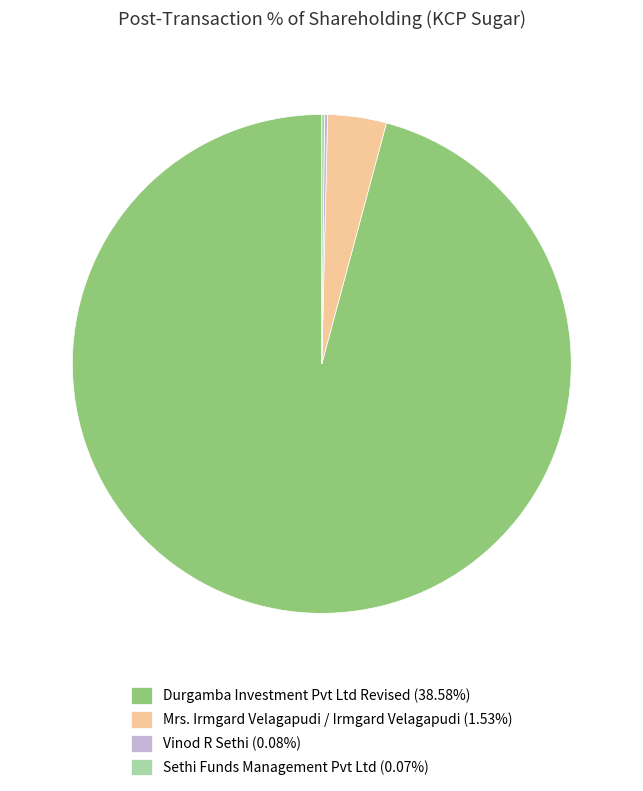

What is the ratio of the value at Durgamba Investment Pvt Ltd Revised (38.58%) to the value at Mrs. Irmgard Velagapudi / Irmgard Velagapudi (1.53%)?

25.2